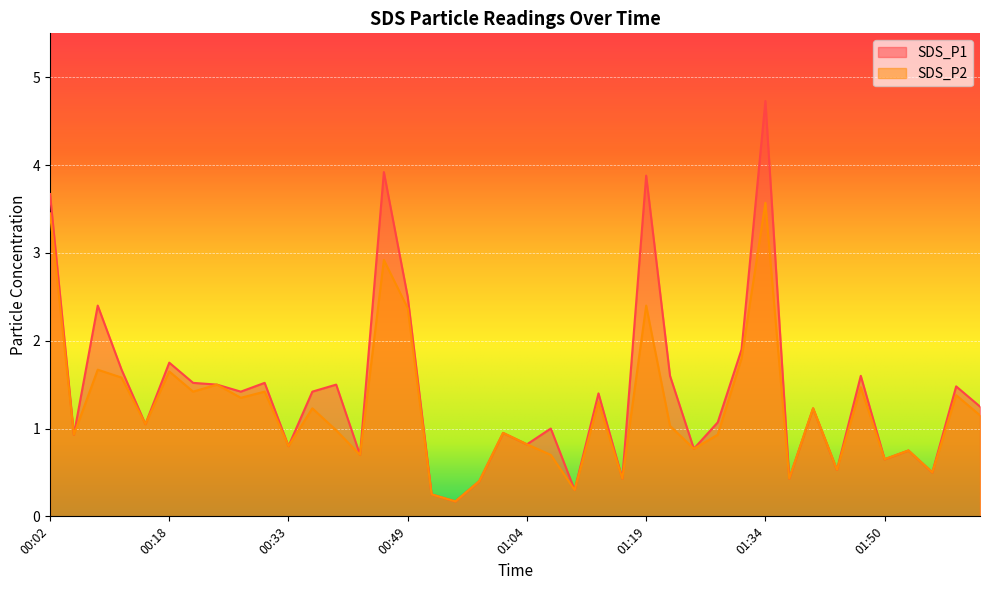

Which series has the largest total across all categories?

SDS_P1